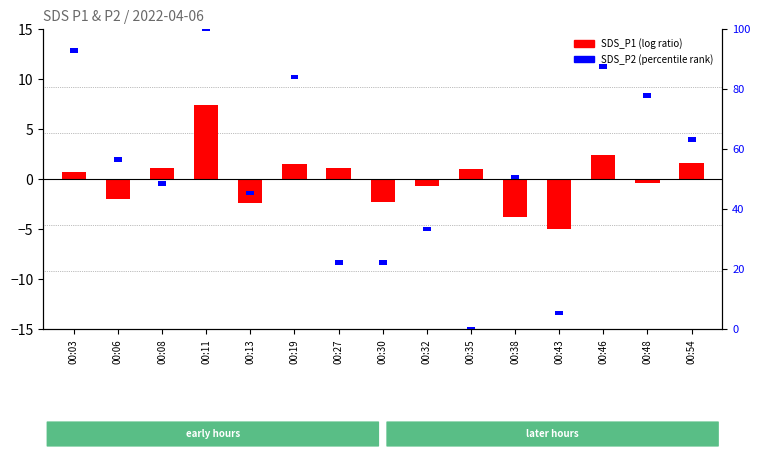

Rank the categories by value from lowest to highest.

00:43, 00:38, 00:13, 00:30, 00:06, 00:32, 00:48, 00:03, 00:35, 00:08, 00:27, 00:19, 00:54, 00:46, 00:11